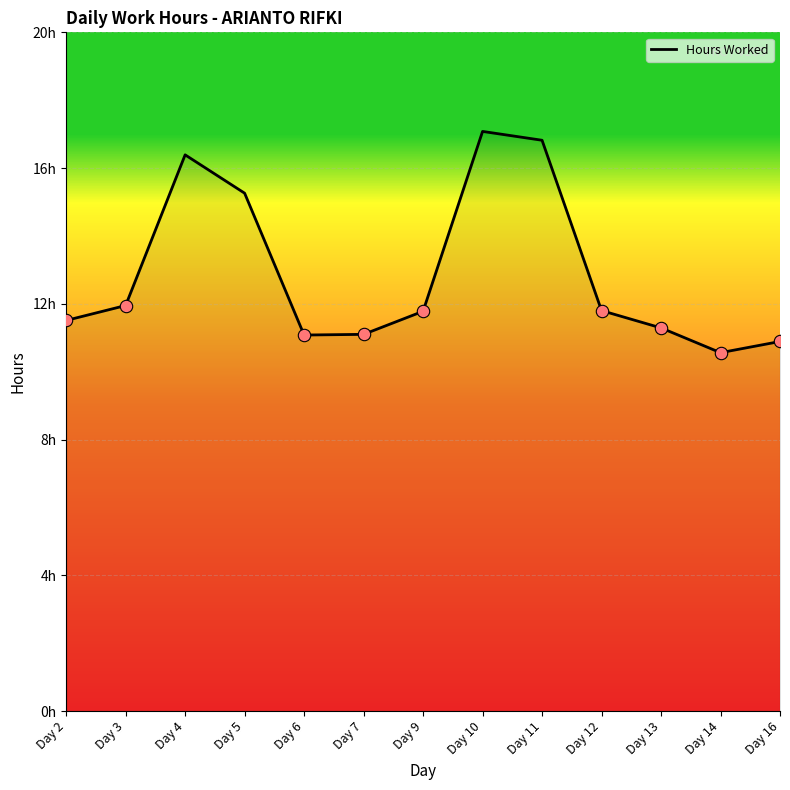

Which has a higher value, Day 16 or Day 4?

Day 4